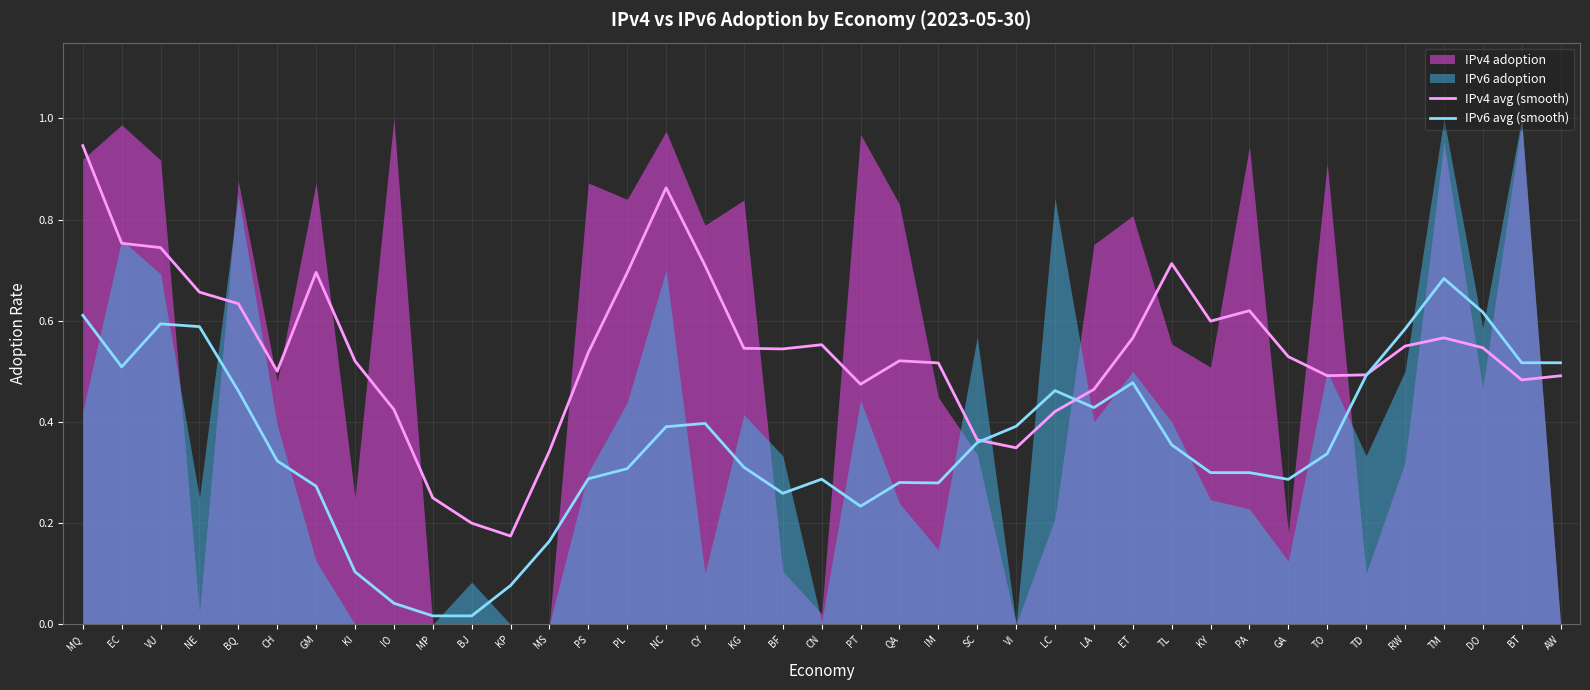

The IPv4 avg (smooth) series shows 0.8 at DO. True or false?

False